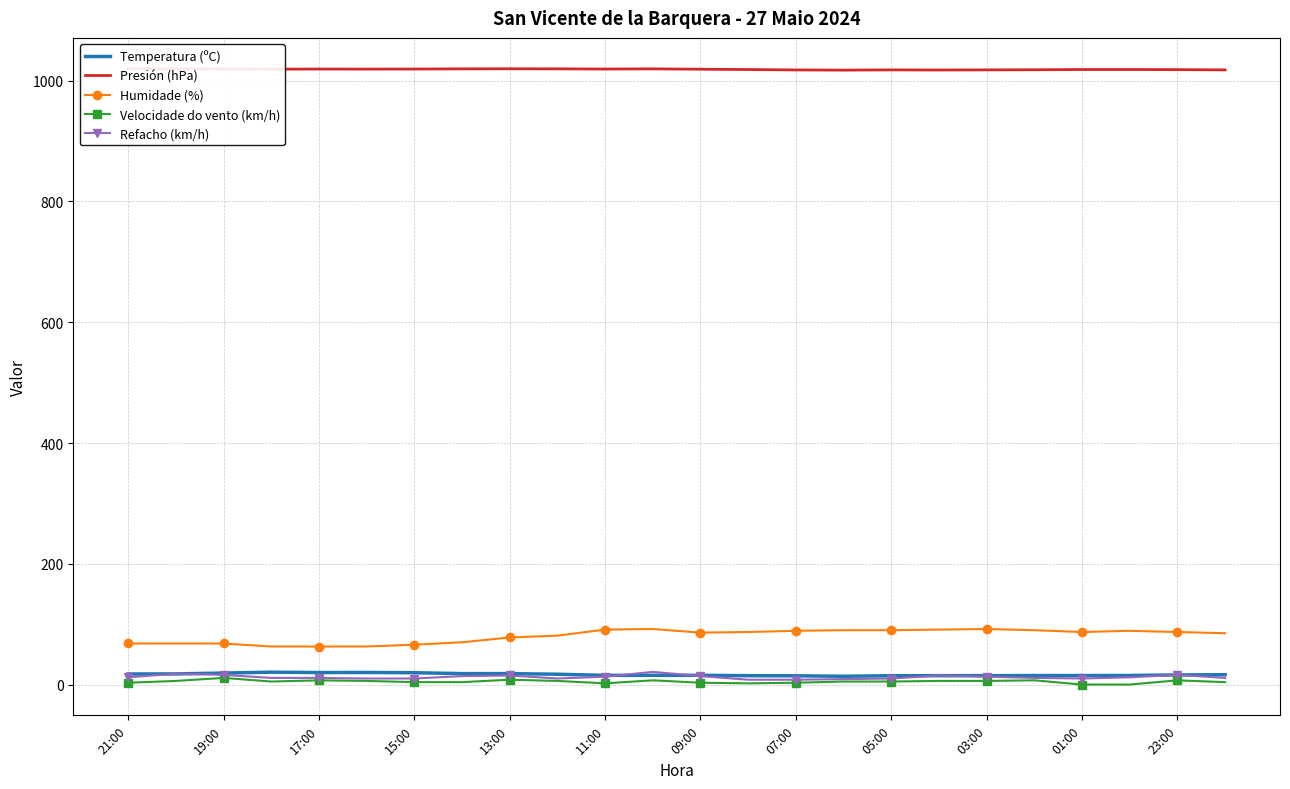

Which series has the largest range (max minus min)?

Humidade (%)